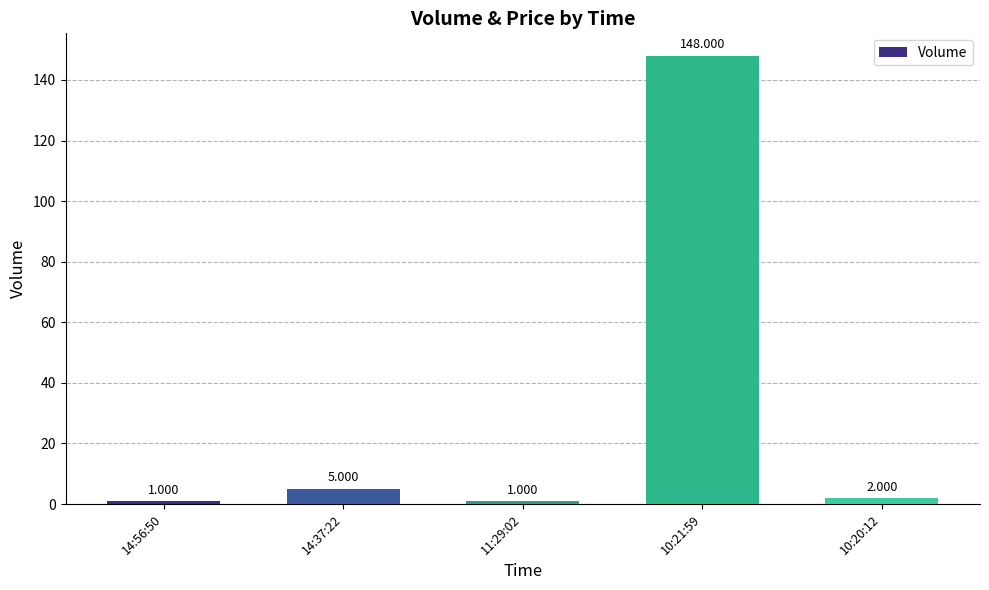

How many series are shown in this chart?

1